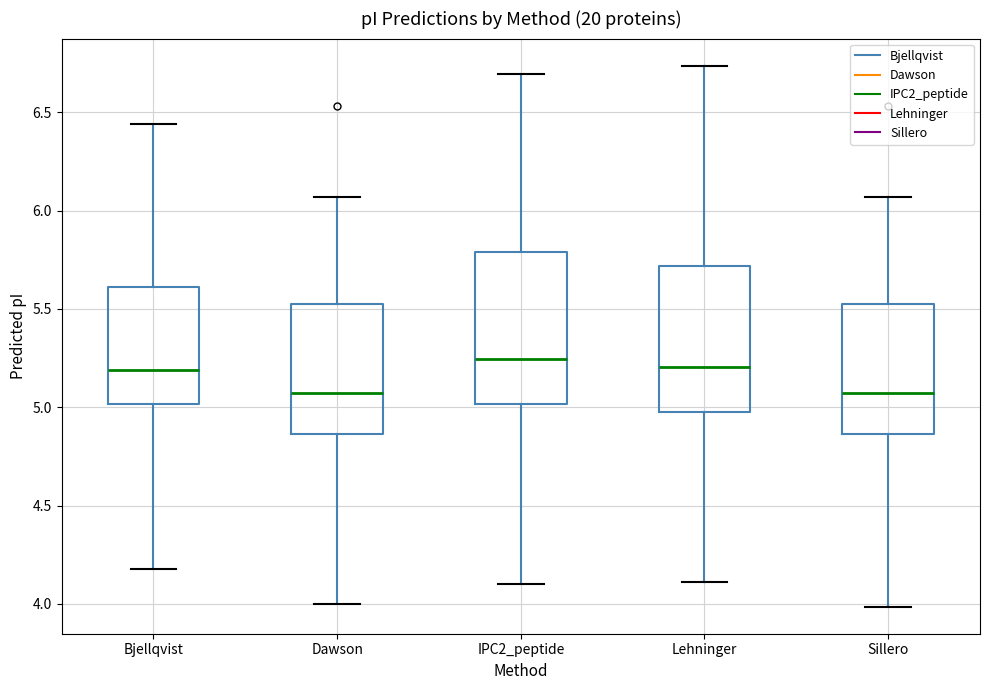

Reading left to right, read every box against the y-axis: the position of its median line, the range the box covers, and the ends of its whiskers. The values are not printed on the chart, so give them approximately, as read against the axis.

Bjellqvist: median 5.20, box 5.00 to 5.60, whiskers 4.20 to 6.45
Dawson: median 5.05, box 4.85 to 5.55, whiskers 4.00 to 6.05
IPC2_peptide: median 5.25, box 5.00 to 5.80, whiskers 4.10 to 6.70
Lehninger: median 5.20, box 4.95 to 5.70, whiskers 4.10 to 6.75
Sillero: median 5.05, box 4.85 to 5.55, whiskers 4.00 to 6.05